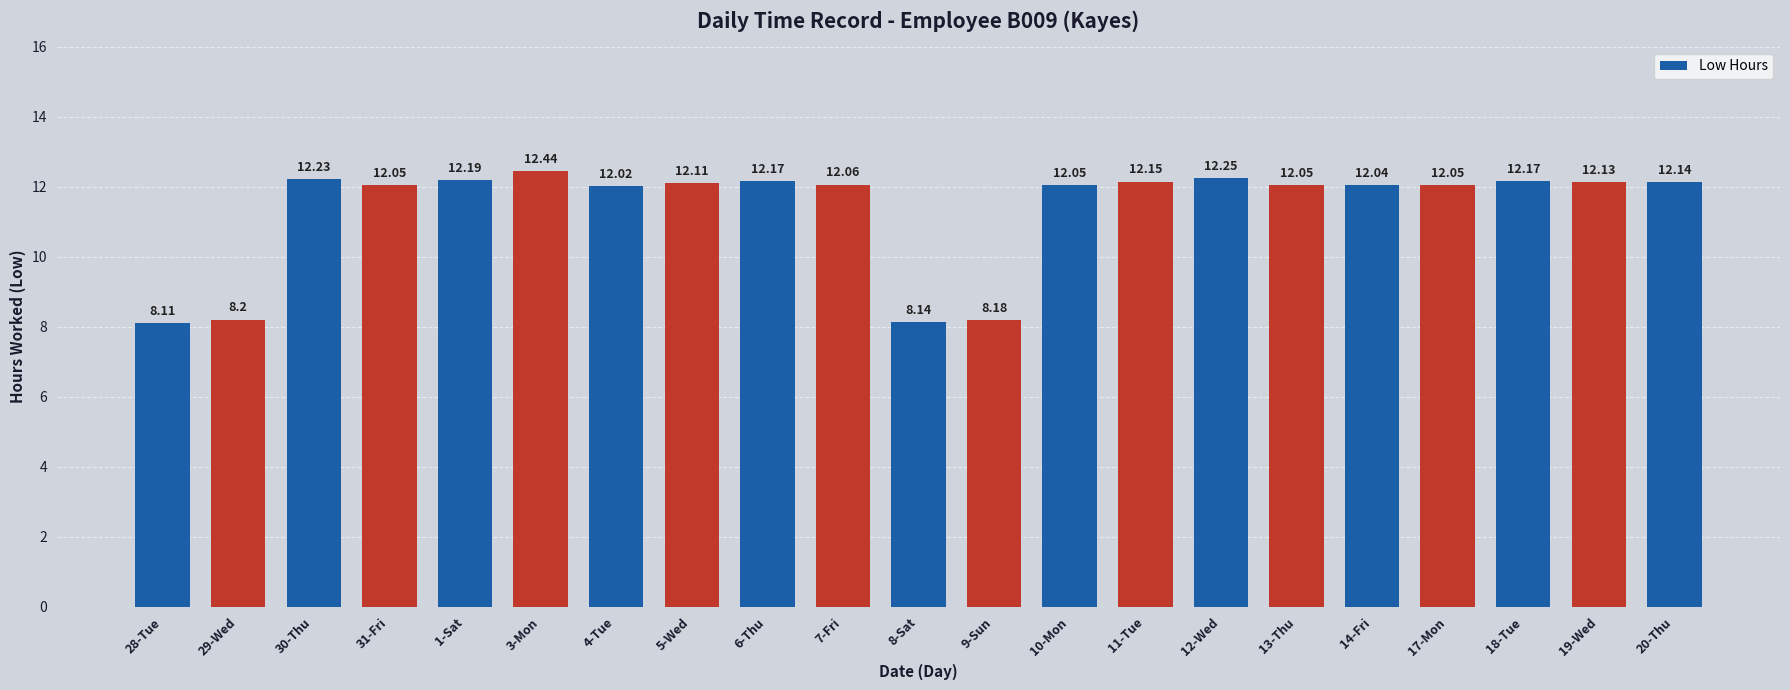

At which category does the chart reach its minimum across all series?

28-Tue